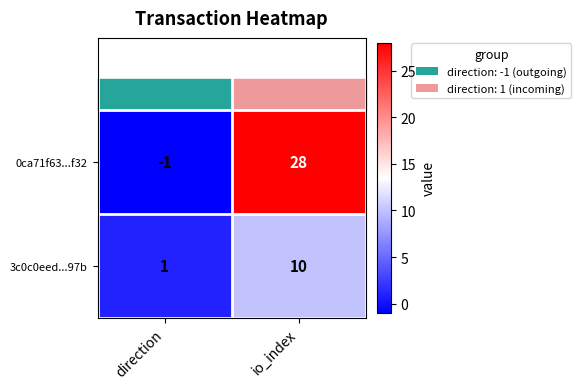

Between direction and io_index, which series saw the biggest shift?

0ca71f63...f32